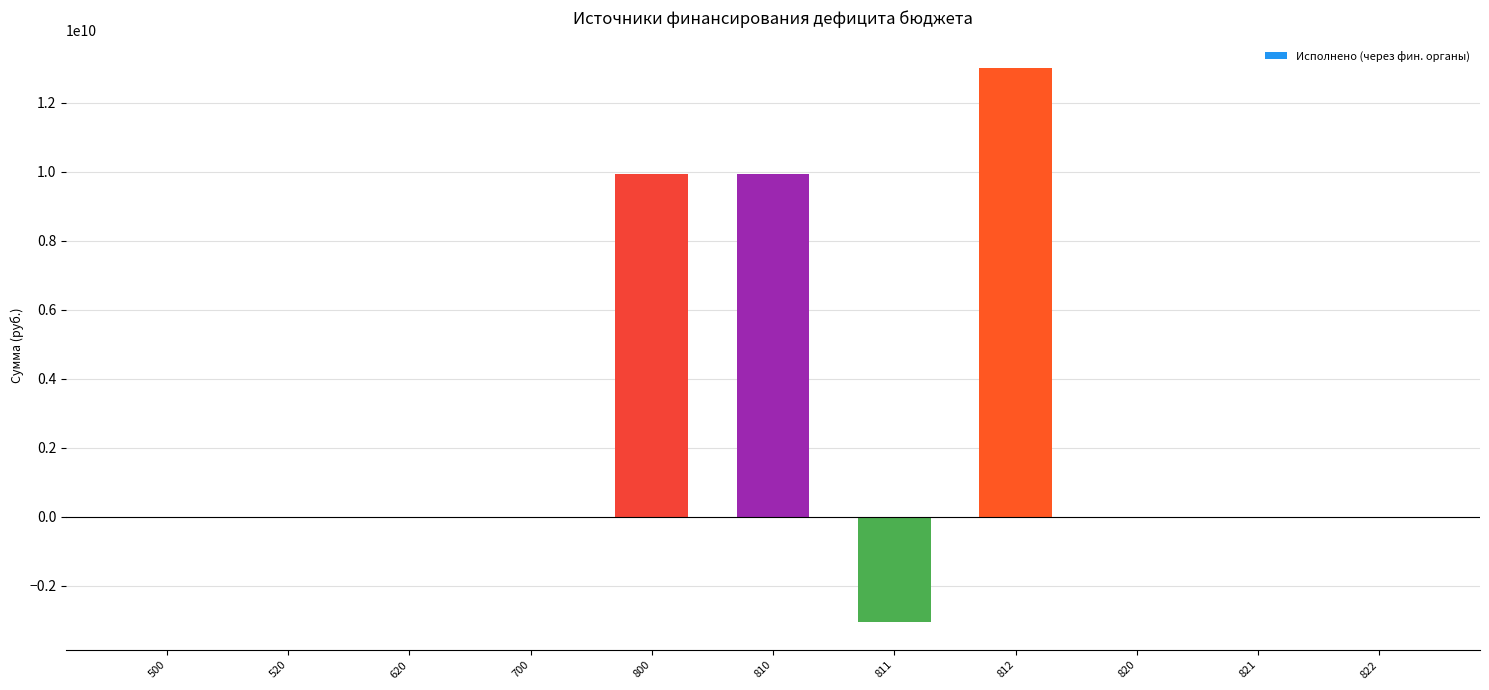

Is it true that the value at 820 is 0.0?

True